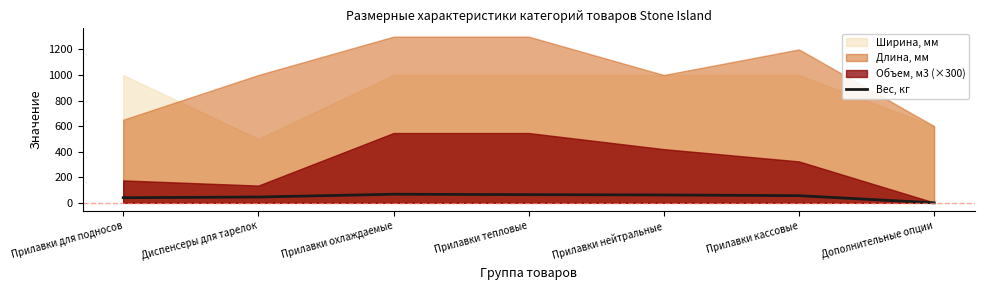

List the labels in order of value, largest first.

Прилавки охлаждаемые, Прилавки тепловые, Прилавки нейтральные, Прилавки кассовые, Диспенсеры для тарелок, Прилавки для подносов, Дополнительные опции